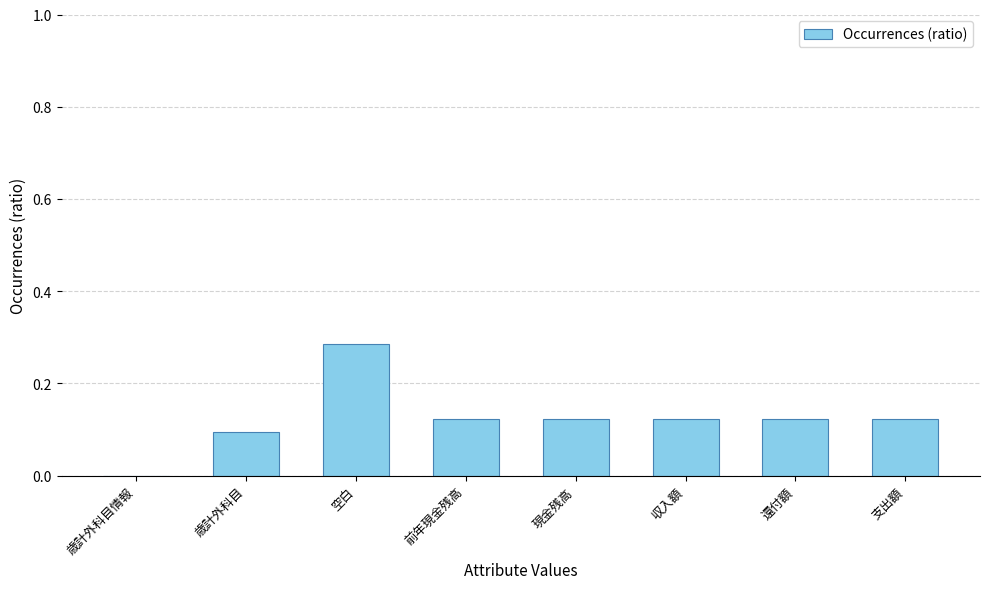

What is the sum of the values at 空白 and 前年現金残高?

0.4